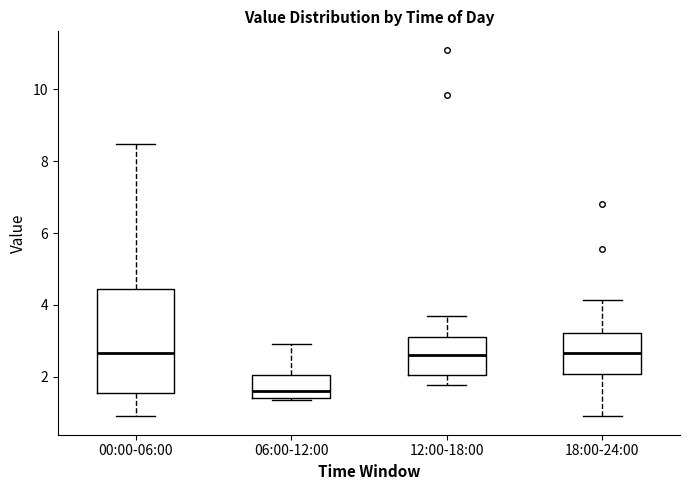

Where is the lower edge of the box for 06:00-12:00 on the y-axis? The values are not printed on the chart, so give them approximately, as read against the axis.

1.4